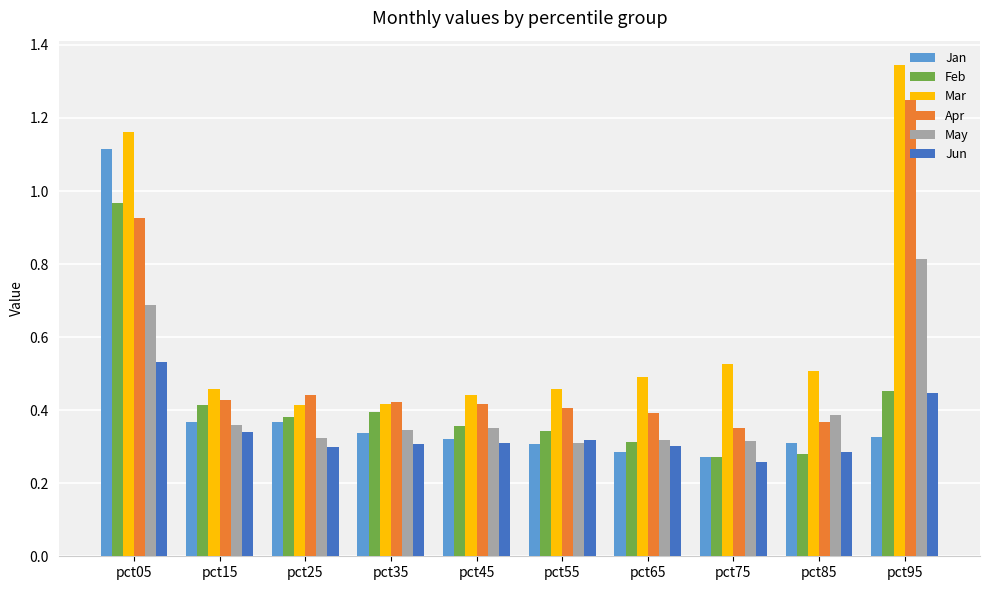

Is it true that Apr equals 0.4 at pct65?

True